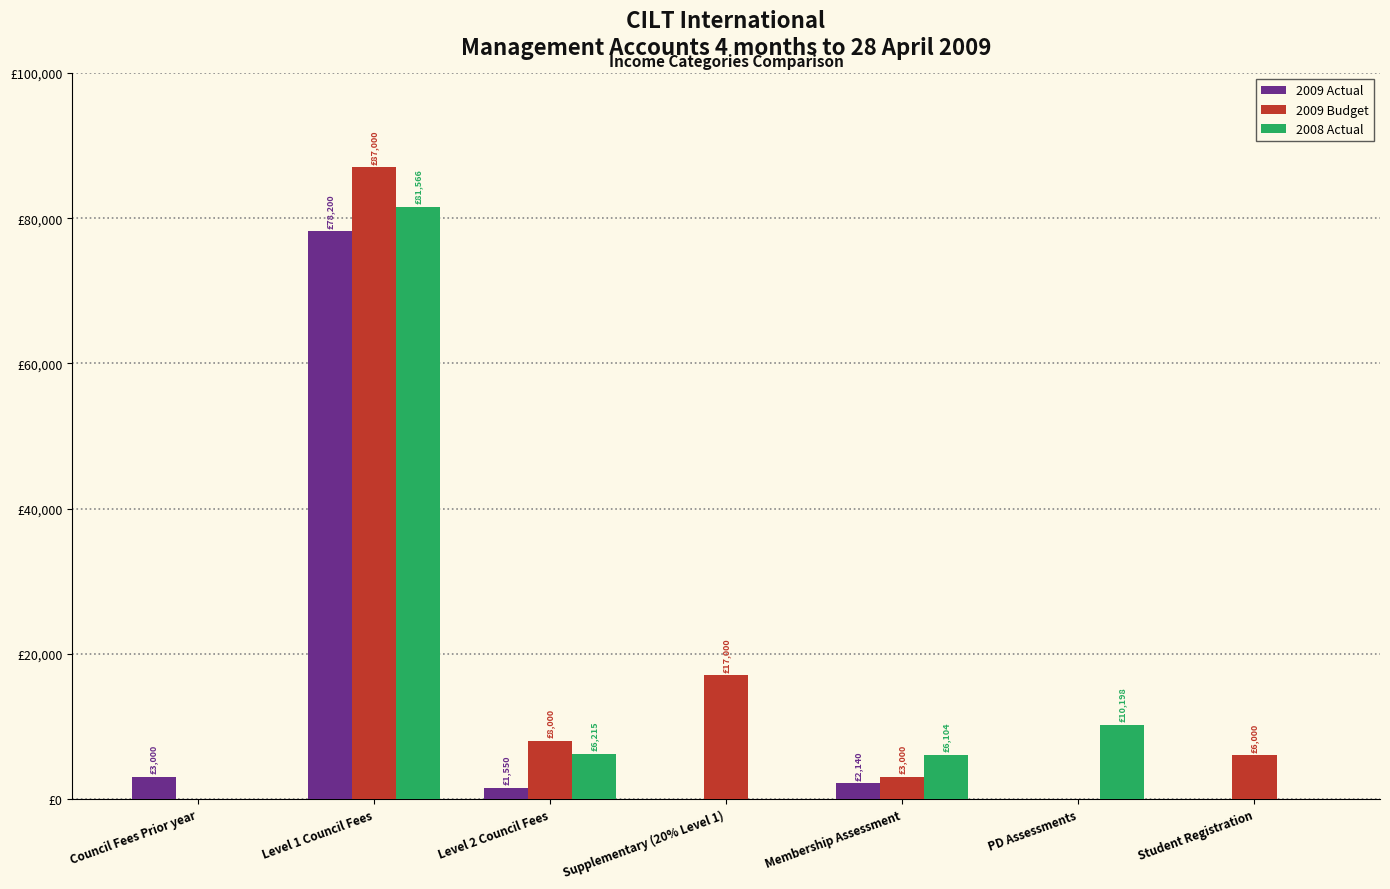

At which category is the sum across all series the highest?

Level 1 Council Fees